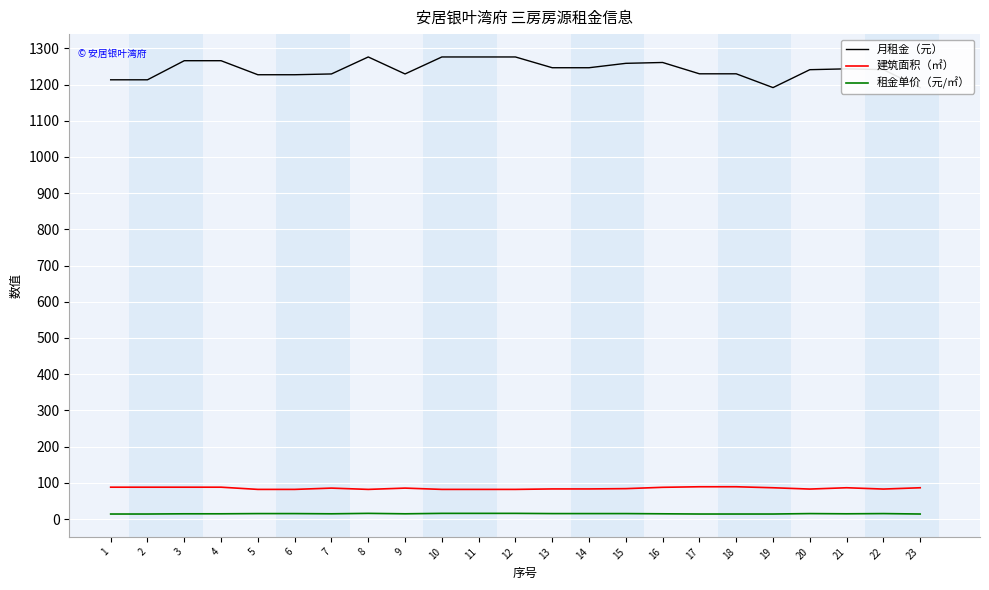

At 13, list the series in order from smallest to largest.

租金单价（元/㎡）, 建筑面积（㎡）, 月租金（元）